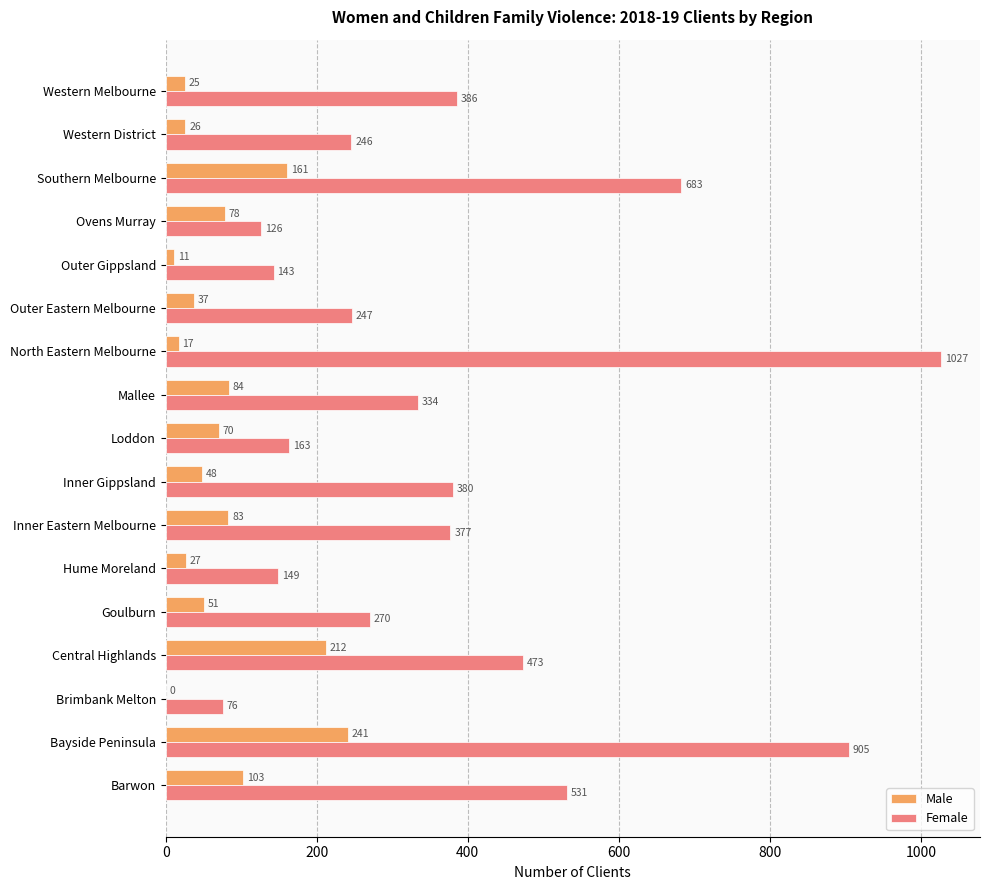

What is the sum of all Male values?

1274